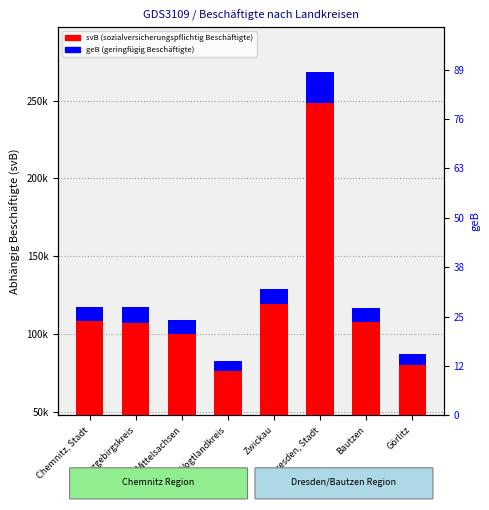

What is the label of the 3rd bar from the left?

Mittelsachsen